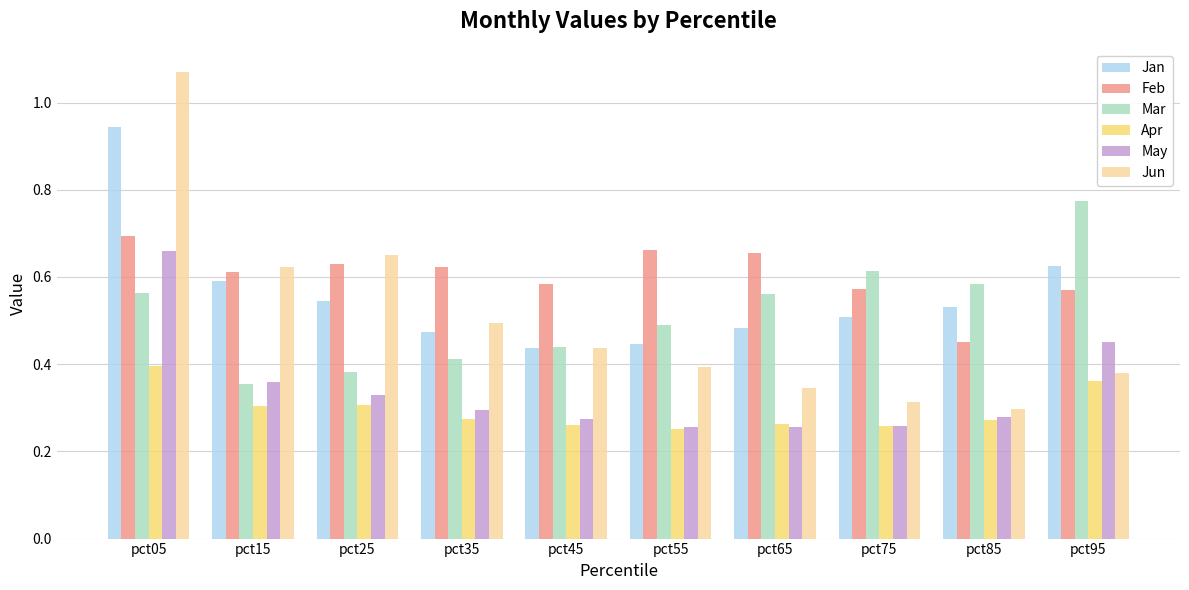

What are all the series names shown in the legend?

Jan, Feb, Mar, Apr, May, Jun